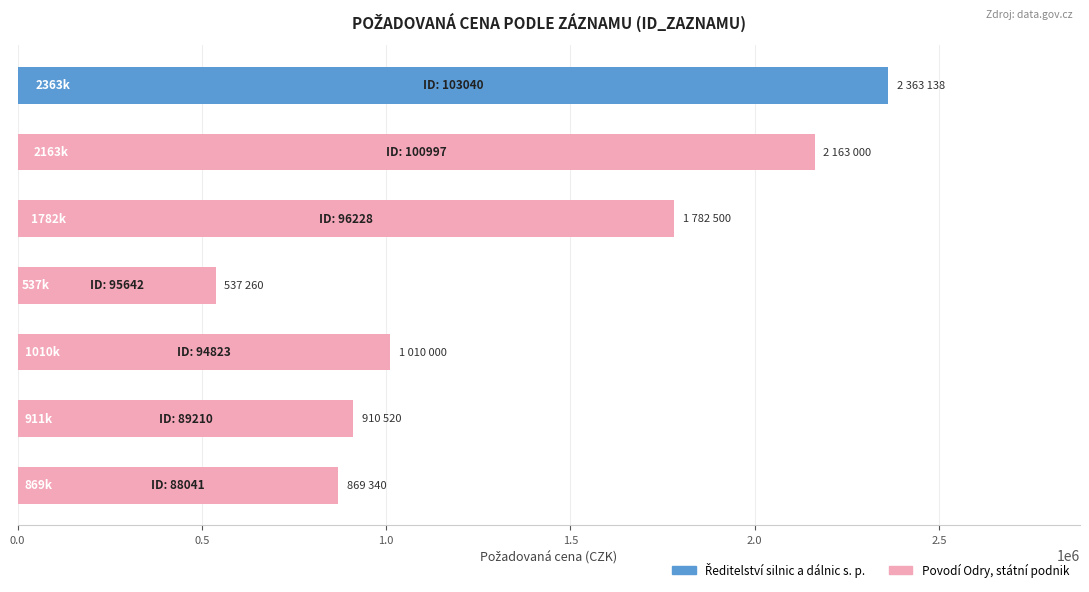

What is the average value?

1376537